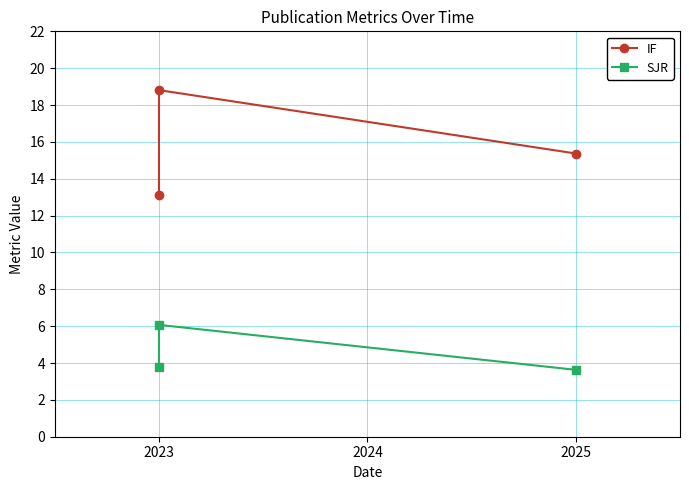

What is the value of the IF point at the 3rd from the left?

15.4